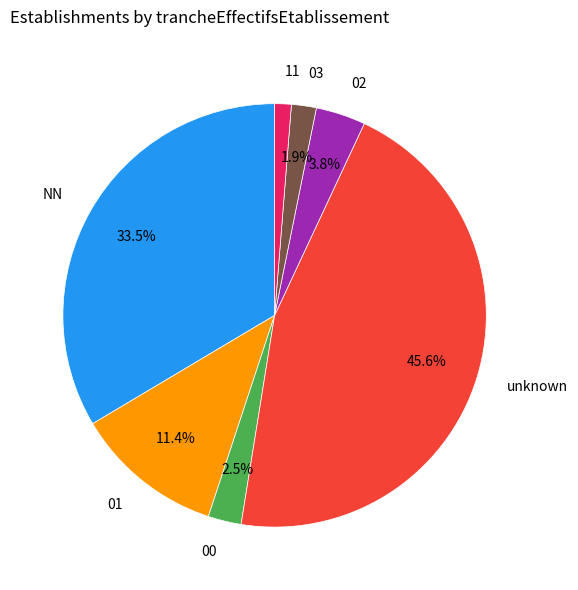

To the nearest percent, what is the difference between the 00 and NN slice percentages?

31%